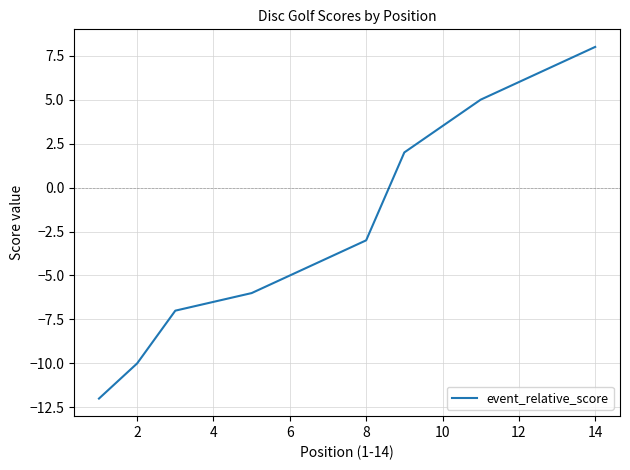

How many data points does each series have?

14